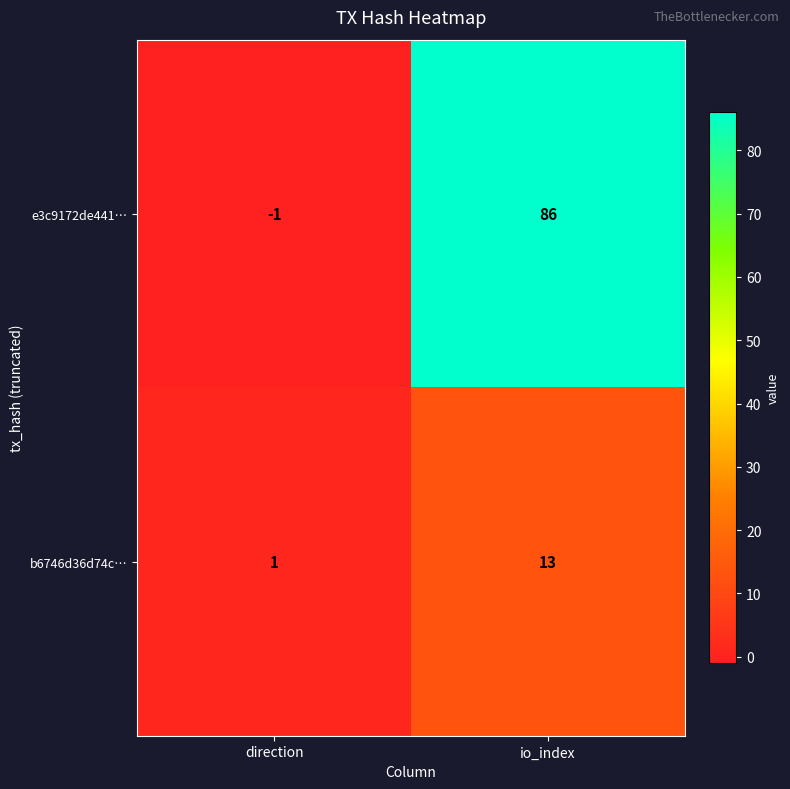

Which series changed the most between direction and io_index?

e3c9172de441…